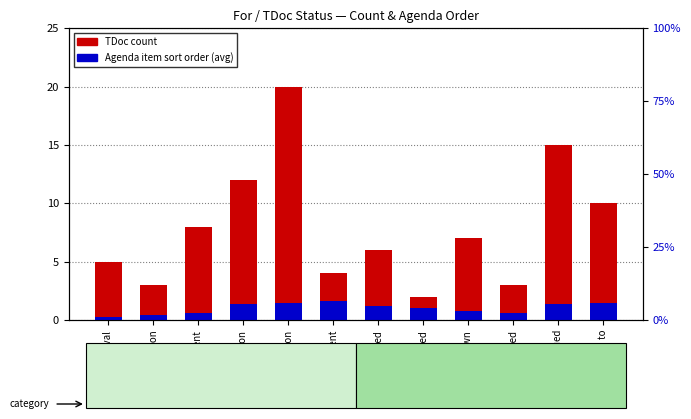

What is the label of the 1st bar from the right?

replied to